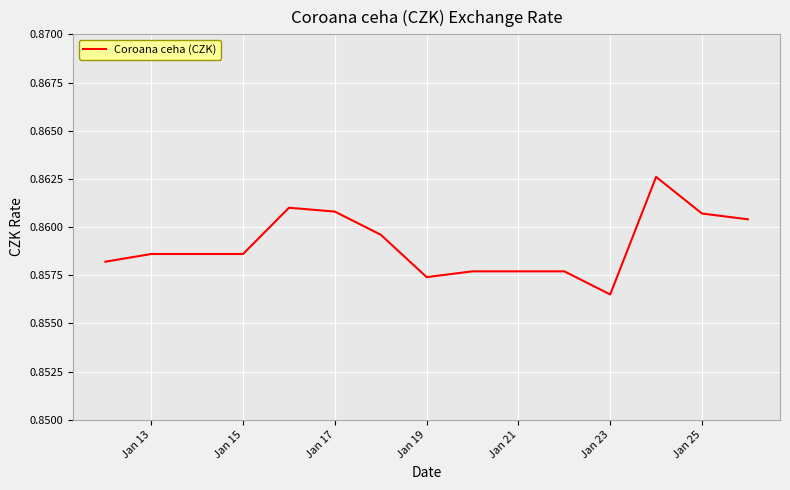

At which category does the chart reach its minimum across all series?

Jan 23